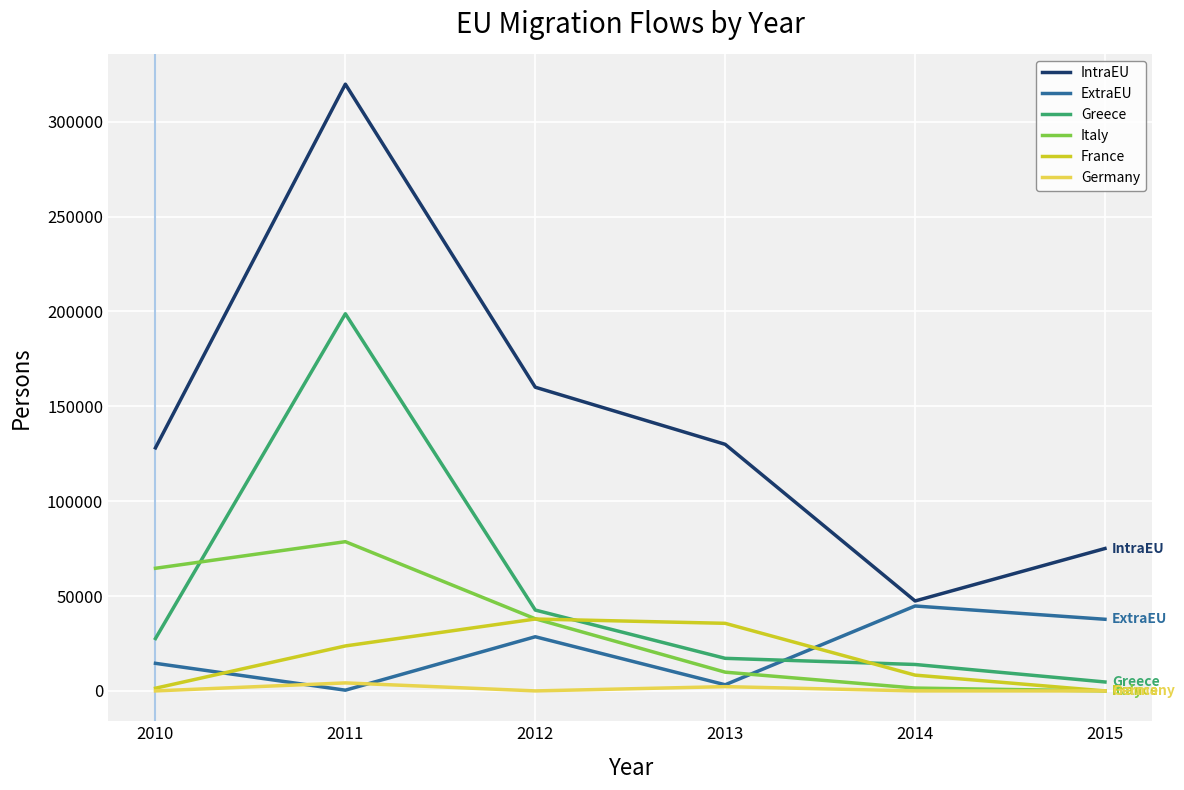

What is the highest value of the Italy series?

78649